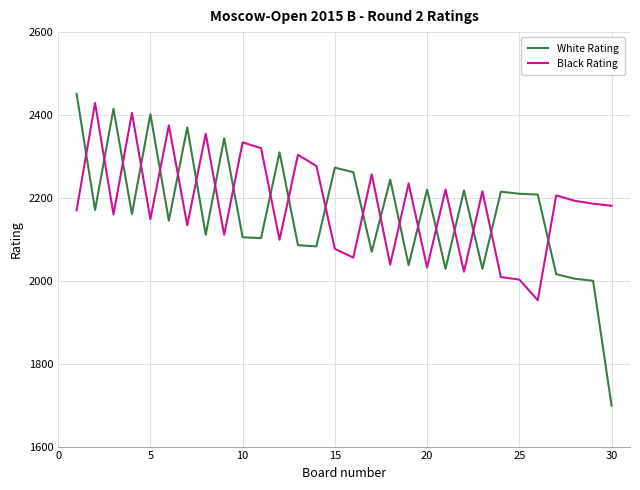

What is the maximum value shown in the chart?

2451